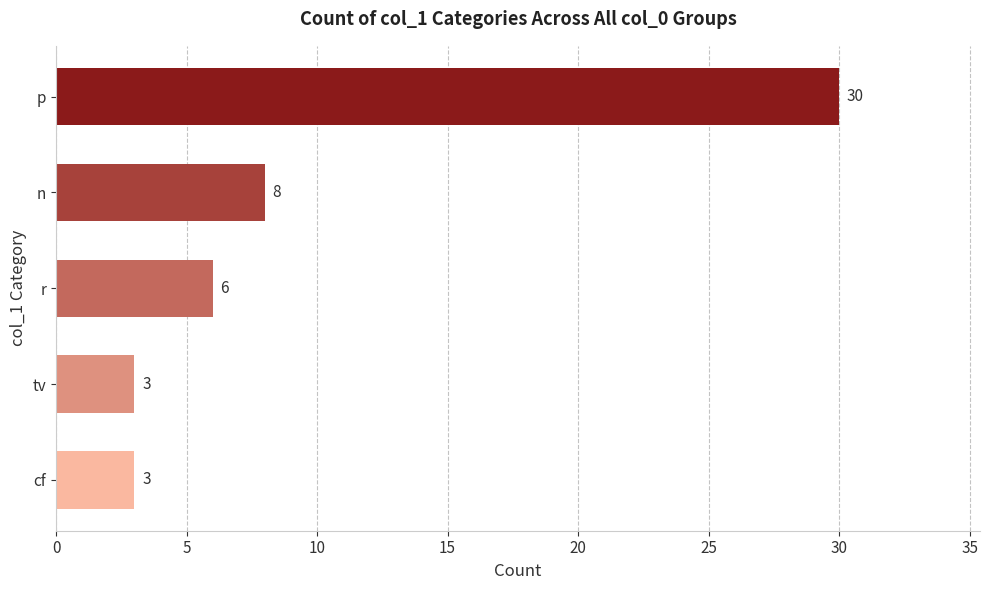

The value at cf is 3. True or false?

True